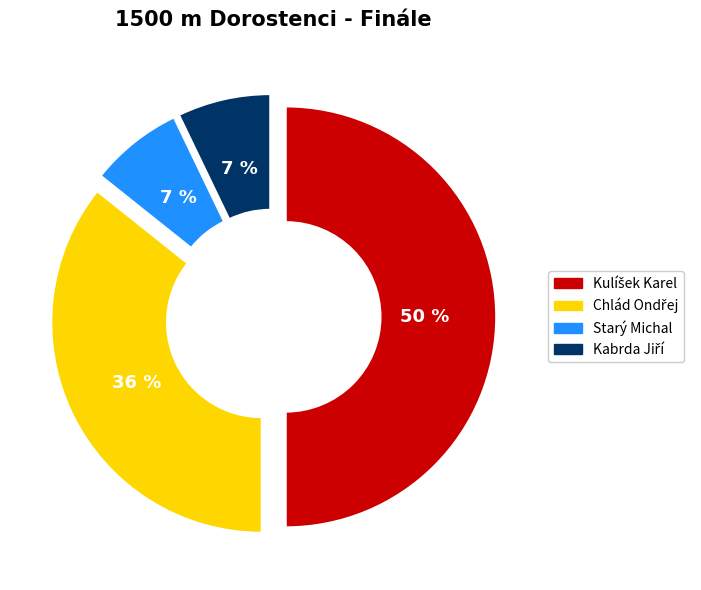

How many slices are in this pie chart?

4